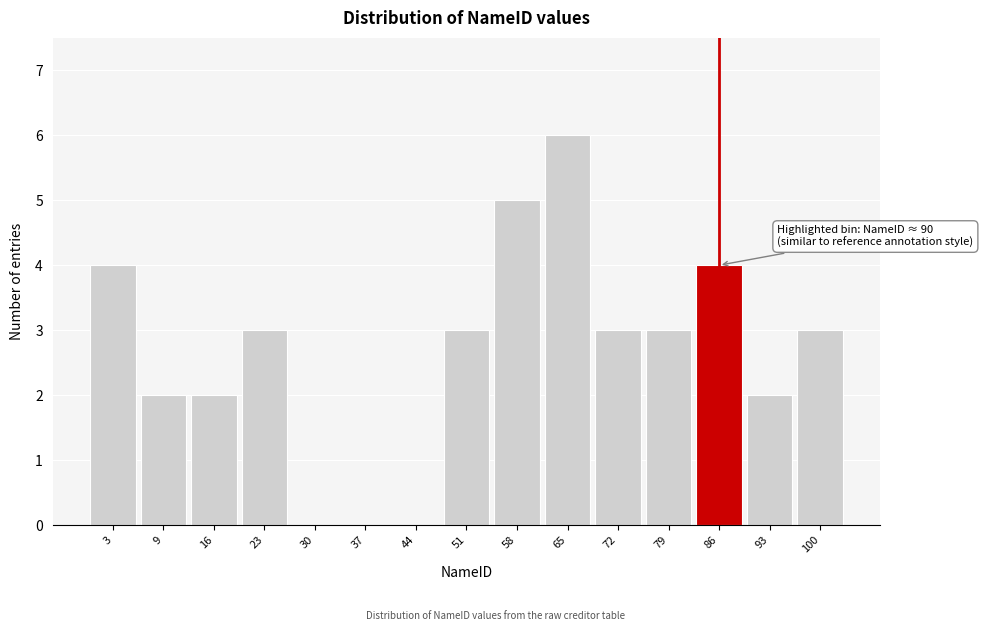

Reading left to right, extract all data points from this chart.

3=4	9=2	16=2	23=3	30=0	37=0	44=0	51=3	58=5	65=6	72=3	79=3	86=4	93=2	100=3